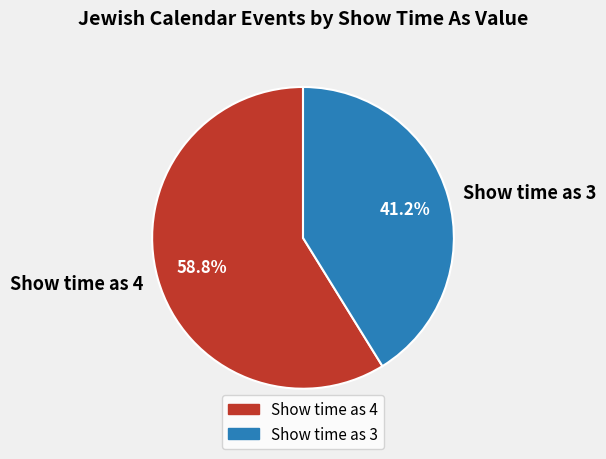

Count the number of slices in the pie.

2